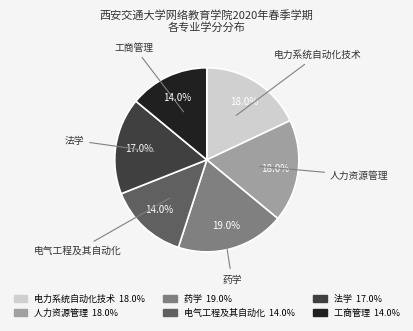

Which has a higher value, 法学 or 电力系统自动化技术?

电力系统自动化技术